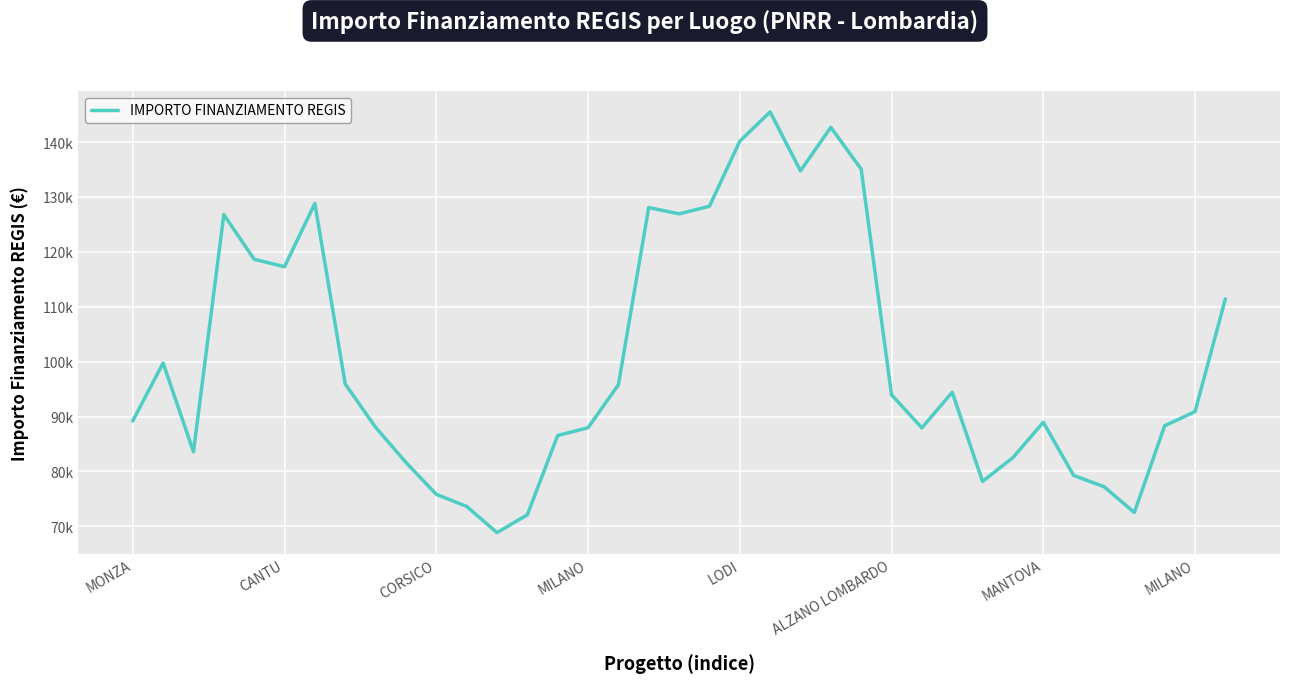

Is this an area chart (filled region under the line)?

No